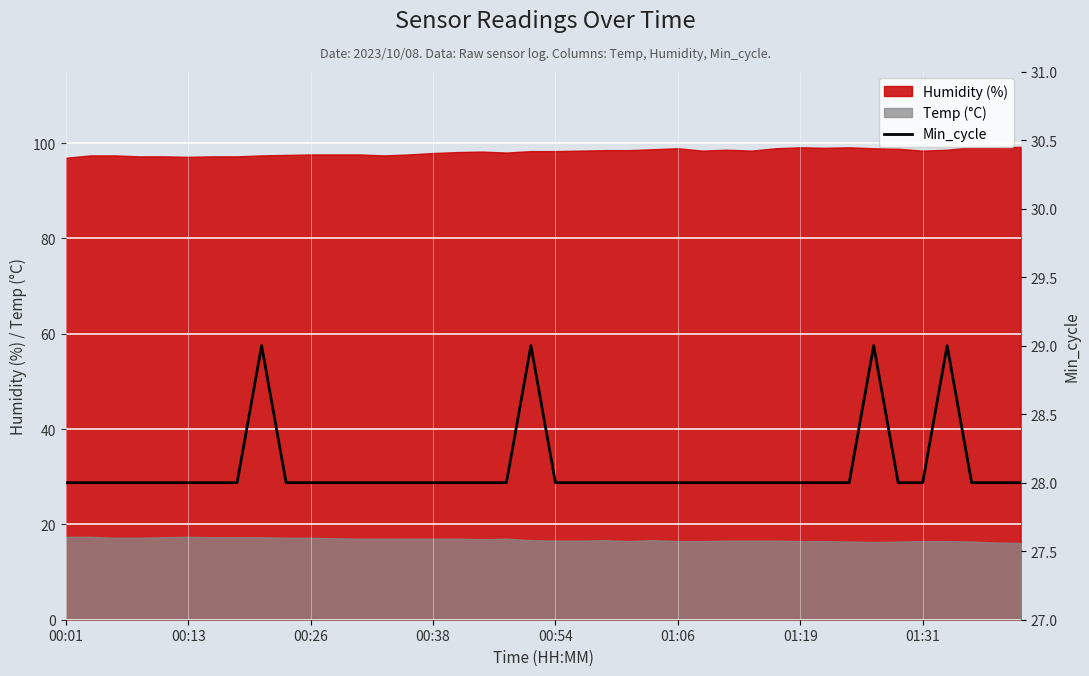

The value of Humidity (%) at 01:06 is 98.9. True or false?

True